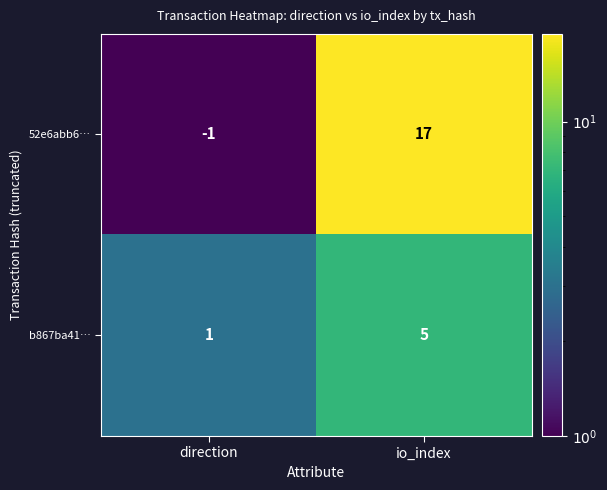

Reading left to right, list all the values displayed in this chart.

52e6abb6…: direction=-1	io_index=17
b867ba41…: direction=1	io_index=5